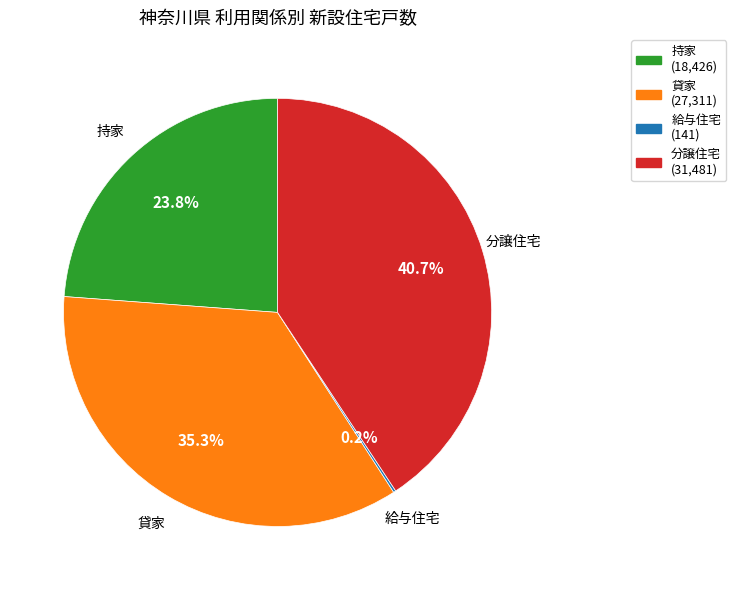

Which has a higher value, 貸家 or 持家?

貸家